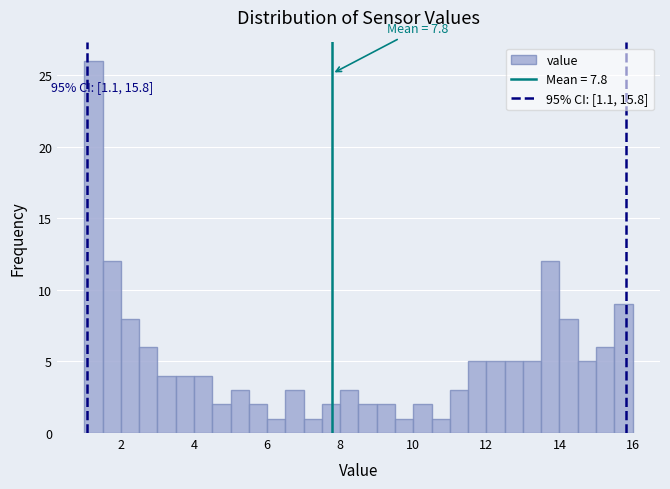

Read against the x-axis, roughly where is the centre of the tallest bar?

1.2